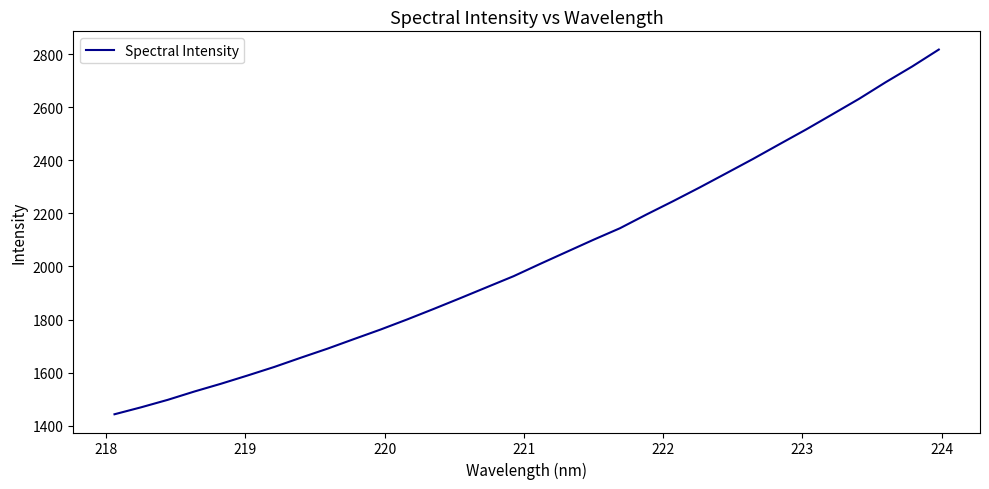

What is the smallest value displayed?

1443.1